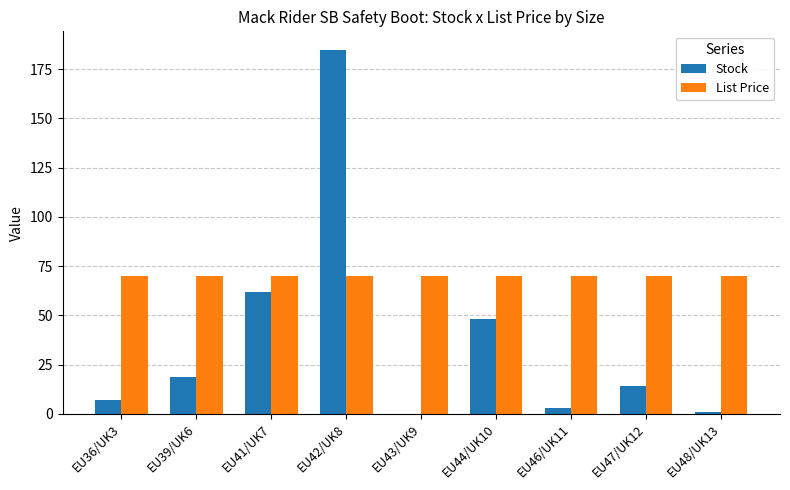

How many distinct data groups are displayed?

2